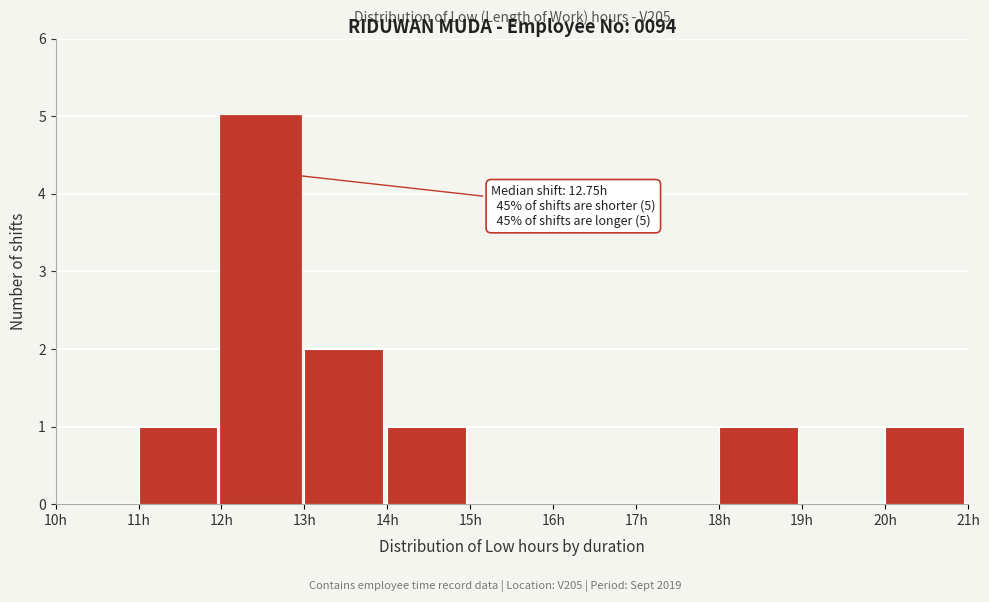

Which range on the x-axis has the tallest bar?

12 to 13